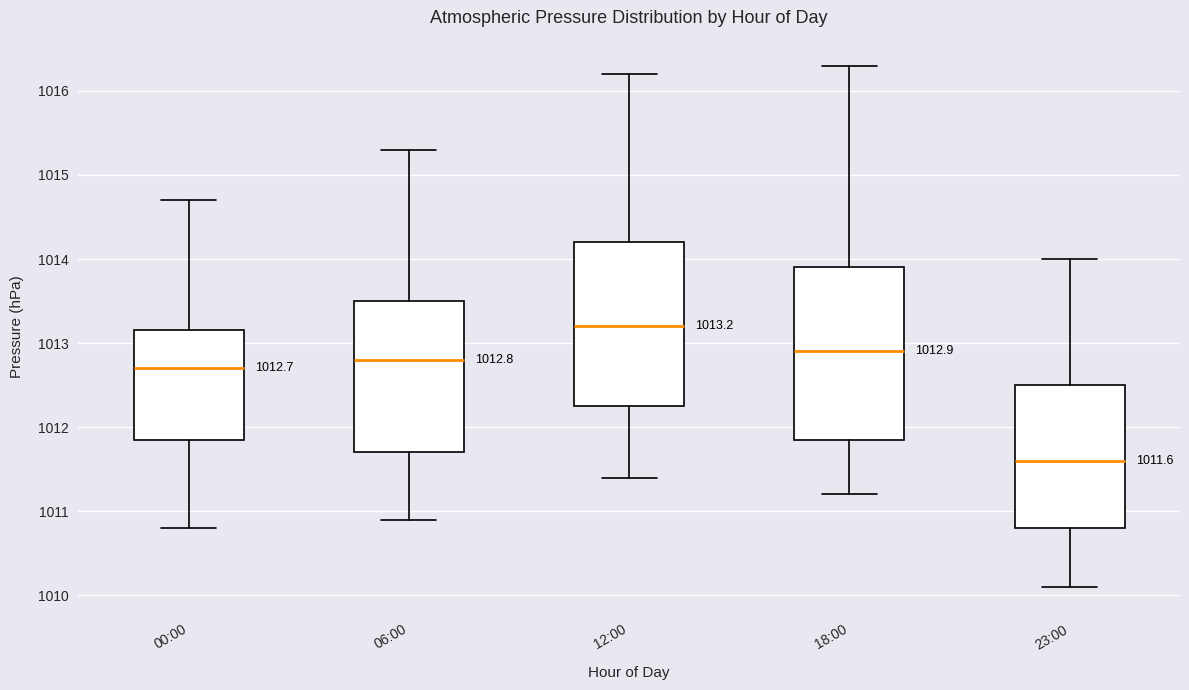

Which box has the highest median line?

12:00